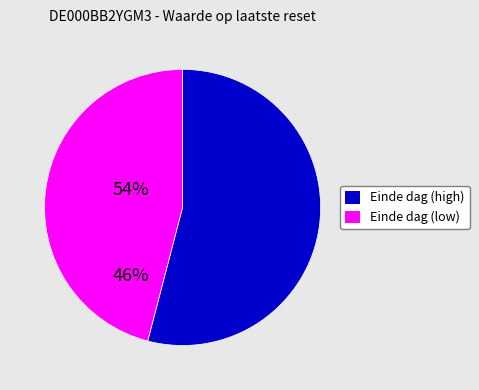

Between Einde dag (high) and Einde dag (low), which is larger?

Einde dag (high)